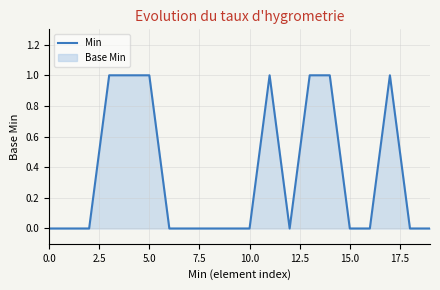

What is the greatest value displayed?

1